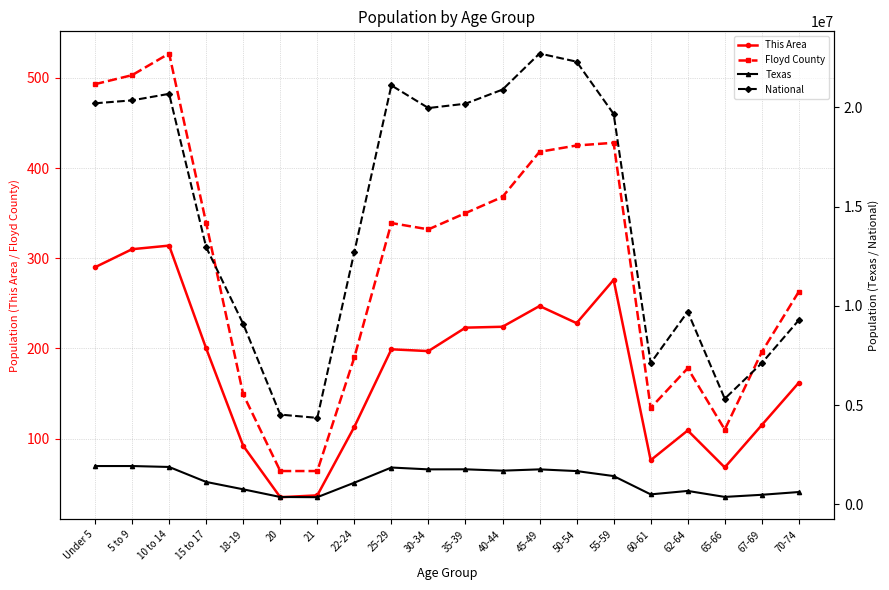

True or false: This Area and Floyd County intersect in this chart.

False